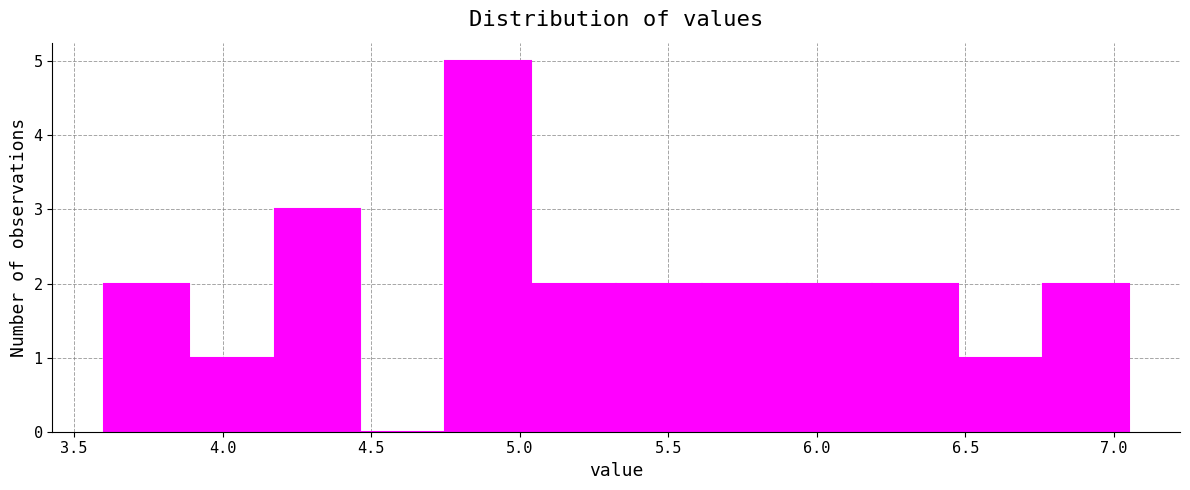

Reading left to right, transcribe this chart: for each bar, give the range it covers on the x-axis and its height. Neither the bar edges nor the heights are printed on the chart, so give them approximately, as read against the axes.

3.60 to 3.90: 2
3.90 to 4.20: 1
4.20 to 4.45: 3
4.45 to 4.75: 0
4.75 to 5.05: 5
5.05 to 5.35: 2
5.35 to 5.60: 2
5.60 to 5.90: 2
5.90 to 6.20: 2
6.20 to 6.50: 2
6.50 to 6.75: 1
6.75 to 7.05: 2